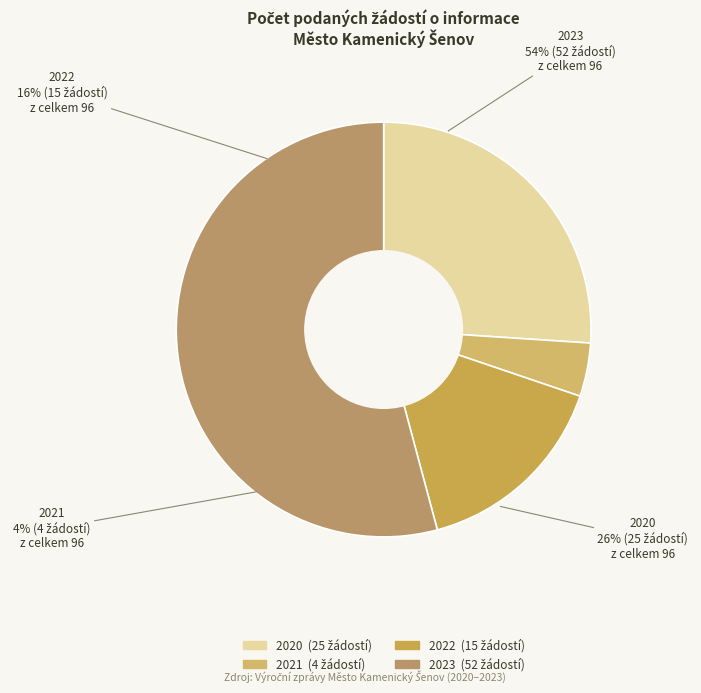

What is the majority slice?

2023